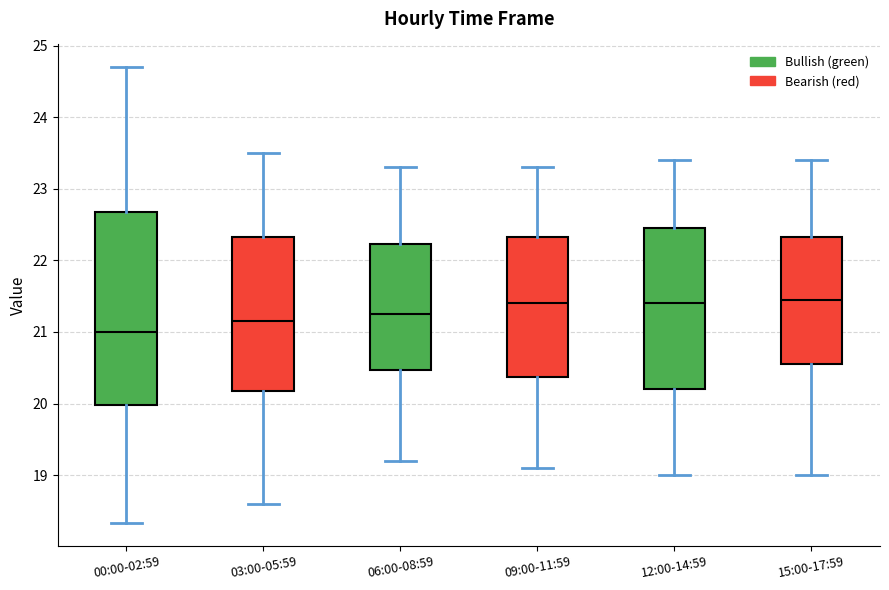

Which box is the tallest, from its lower edge to its upper edge?

00:00-02:59